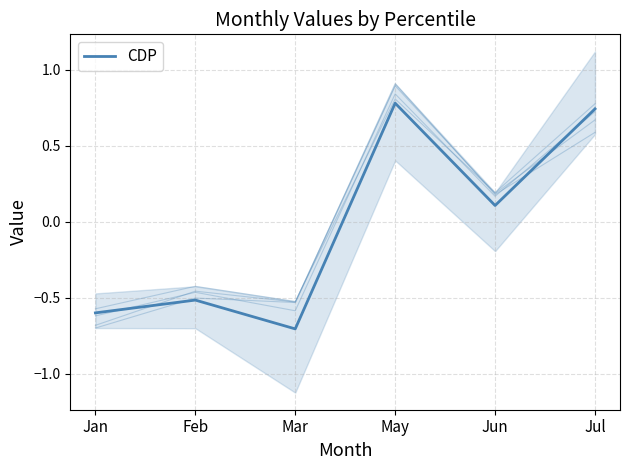

At which label does the data first exceed 0?

May